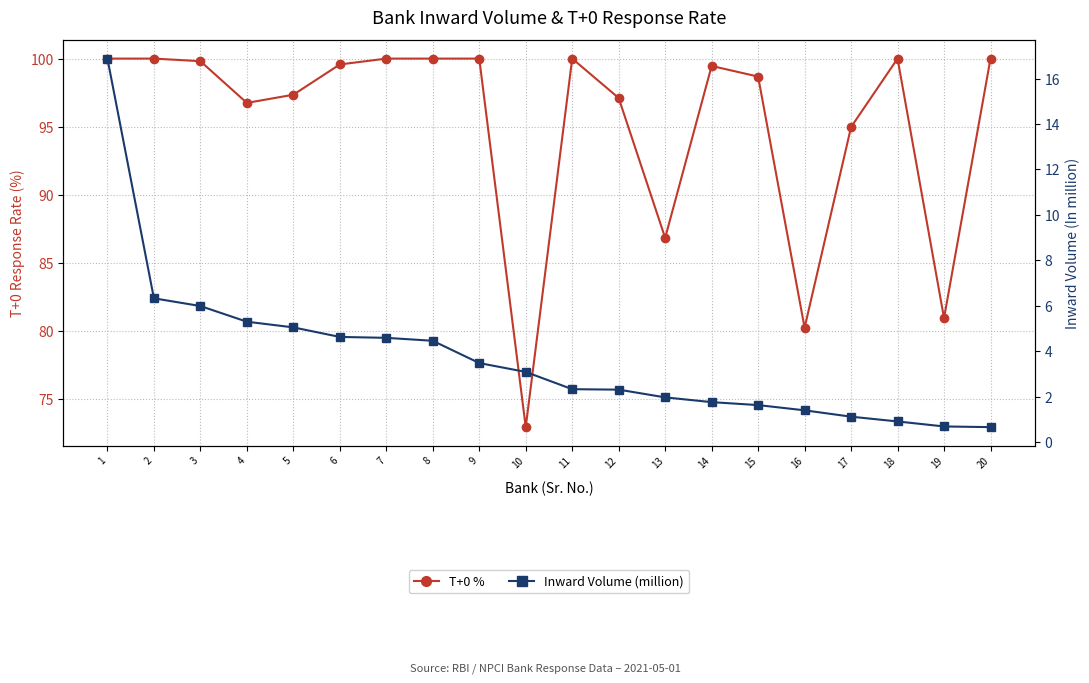

How many distinct data groups are displayed?

2